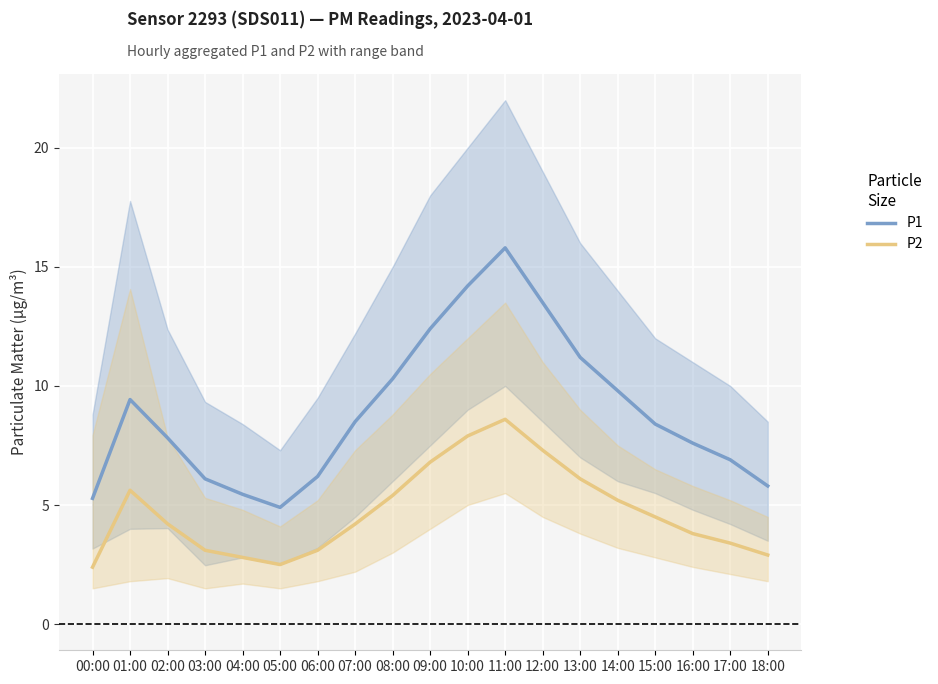

At which category does P2 reach its first local valley?

05:00